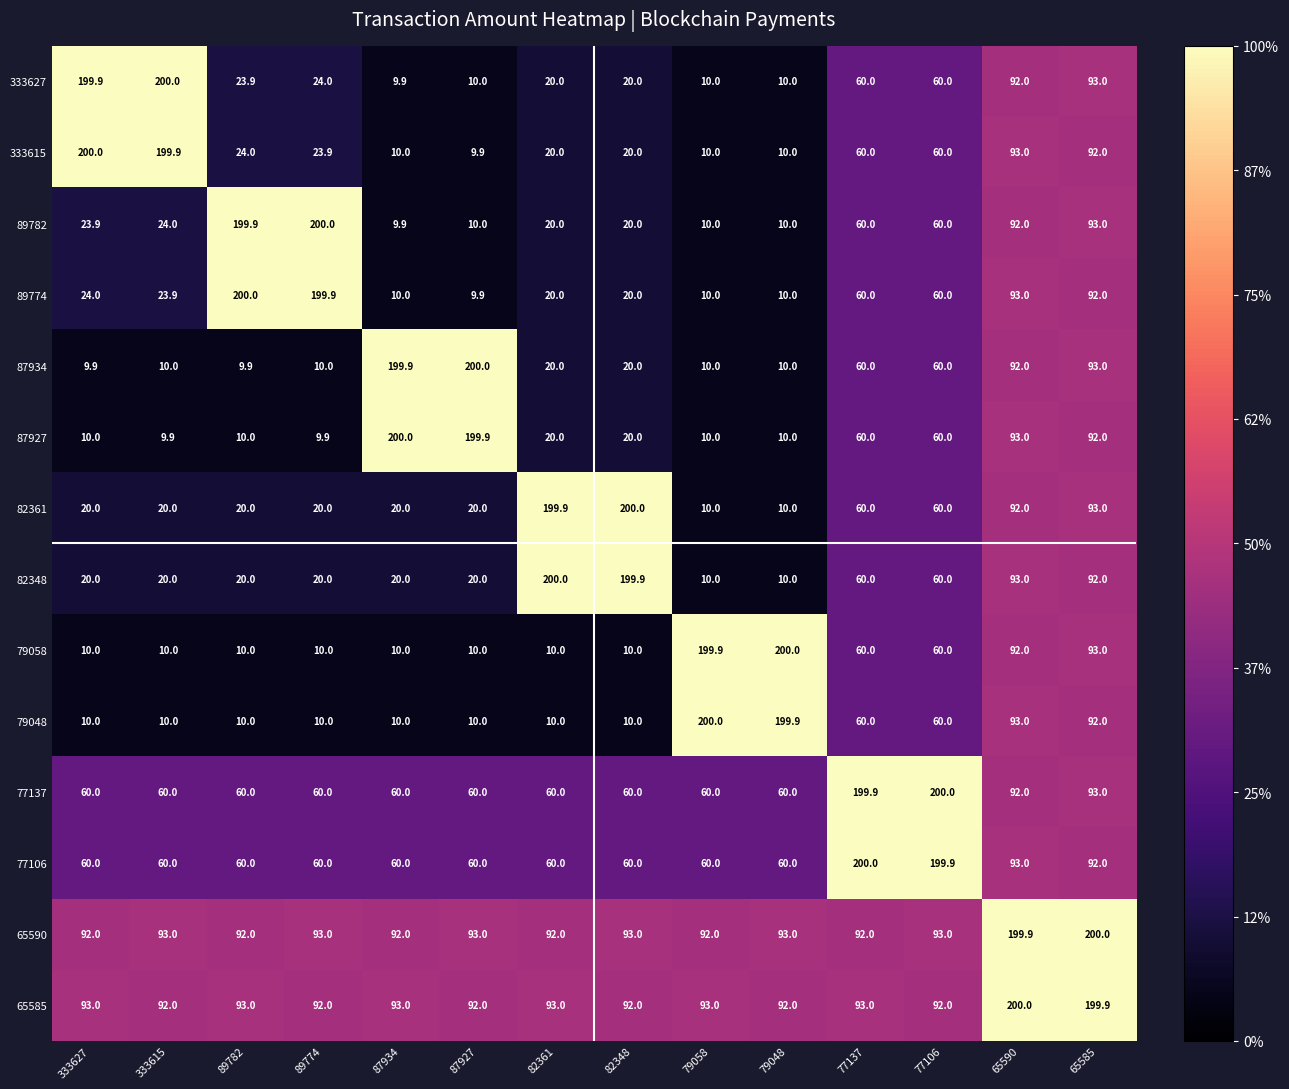

What is the minimum value shown in the chart?

9.9